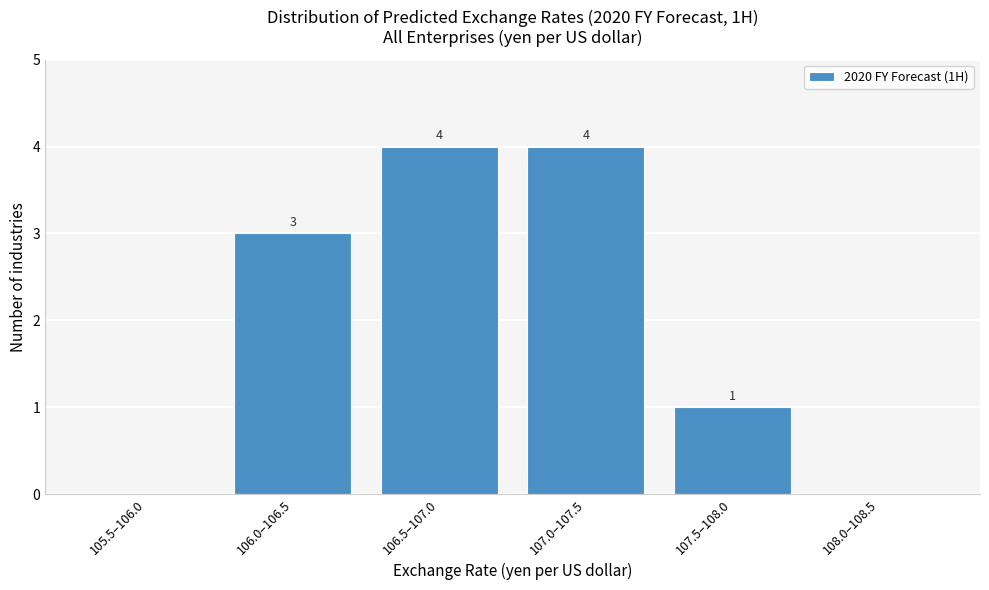

Reading left to right, what are all the values shown in this chart?

105.5–106.0=0	106.0–106.5=3	106.5–107.0=4	107.0–107.5=4	107.5–108.0=1	108.0–108.5=0